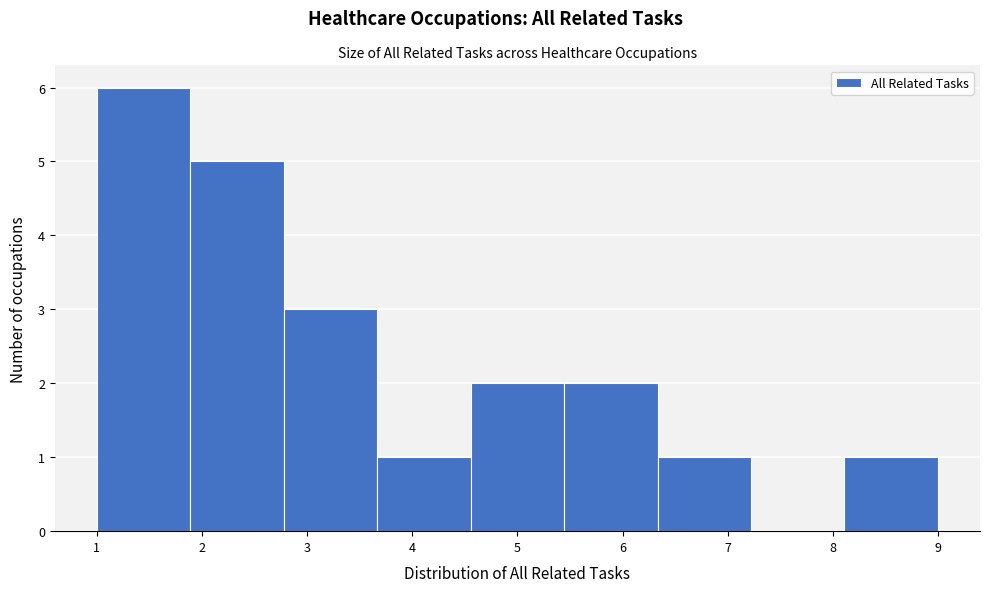

Reading left to right, transcribe this chart: for each bar, give the range it covers on the x-axis and its height. Neither the bar edges nor the heights are printed on the chart, so give them approximately, as read against the axes.

1.0 to 1.9: 6
1.9 to 2.8: 5
2.8 to 3.7: 3
3.7 to 4.6: 1
4.6 to 5.4: 2
5.4 to 6.3: 2
6.3 to 7.2: 1
7.2 to 8.1: 0
8.1 to 9.0: 1